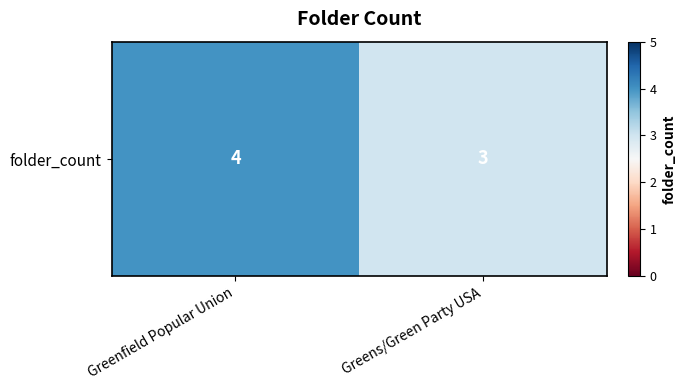

Between Greens/Green Party USA and Greenfield Popular Union, which is larger?

Greenfield Popular Union